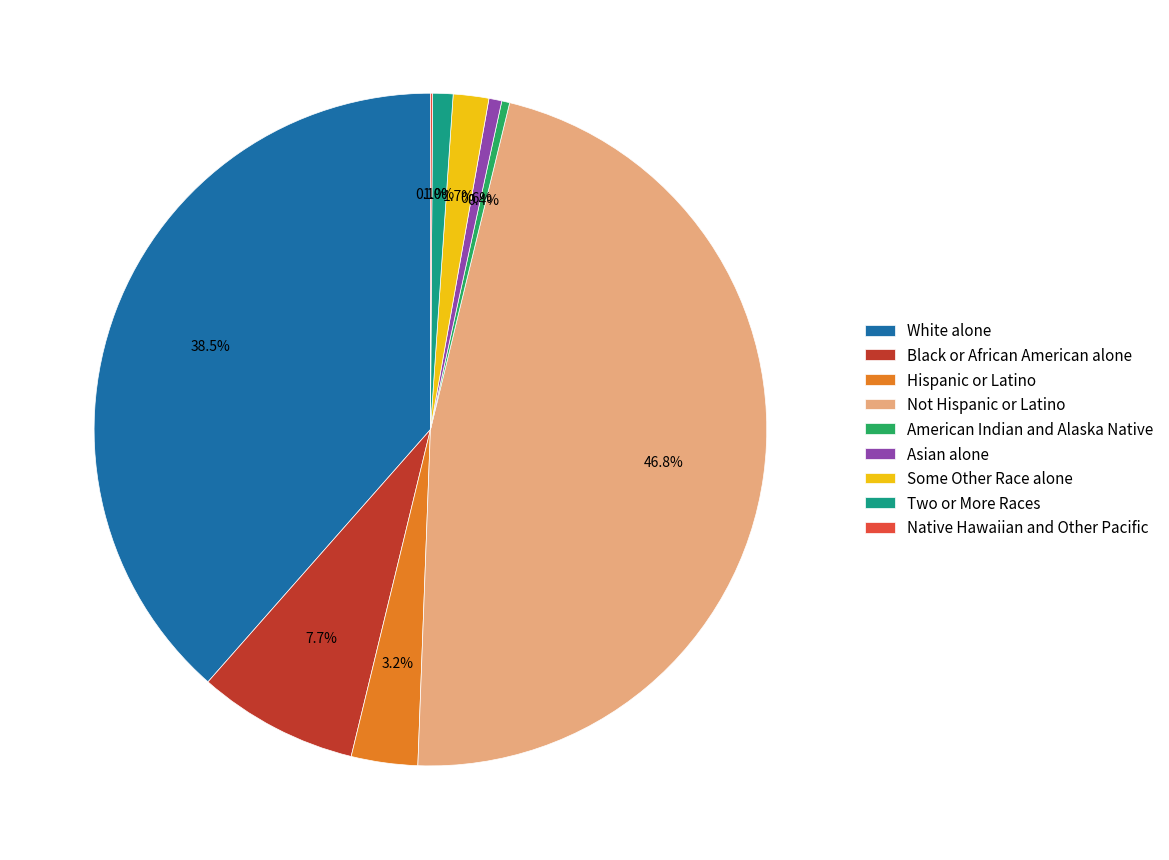

Combined, what portion of the pie is White alone and Hispanic or Latino?

41.7%